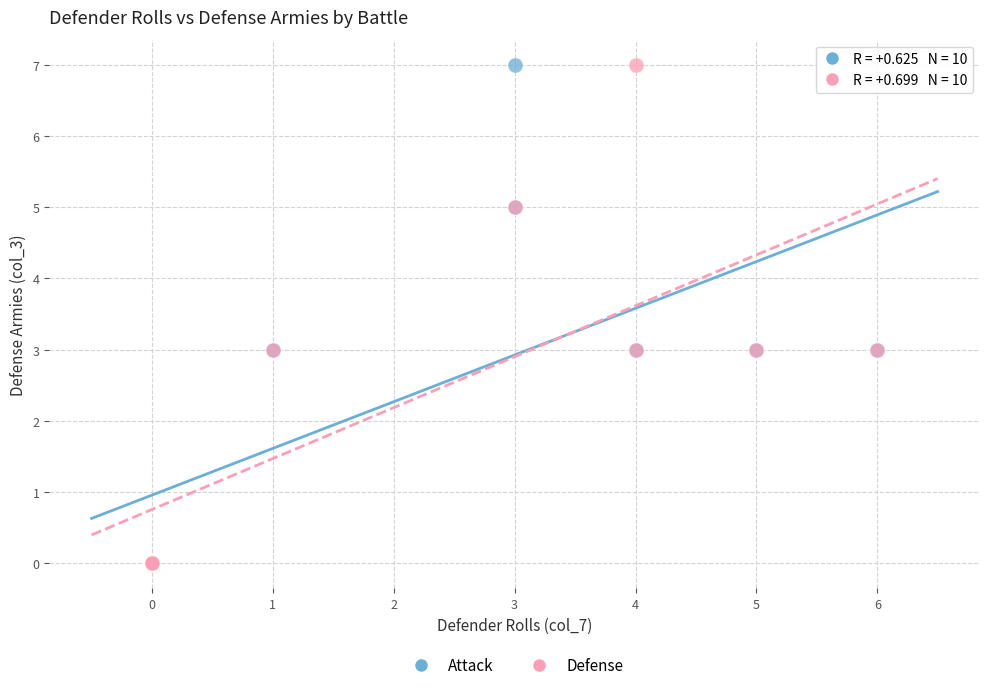

What are all the series names shown in the legend?

Attack, Defense